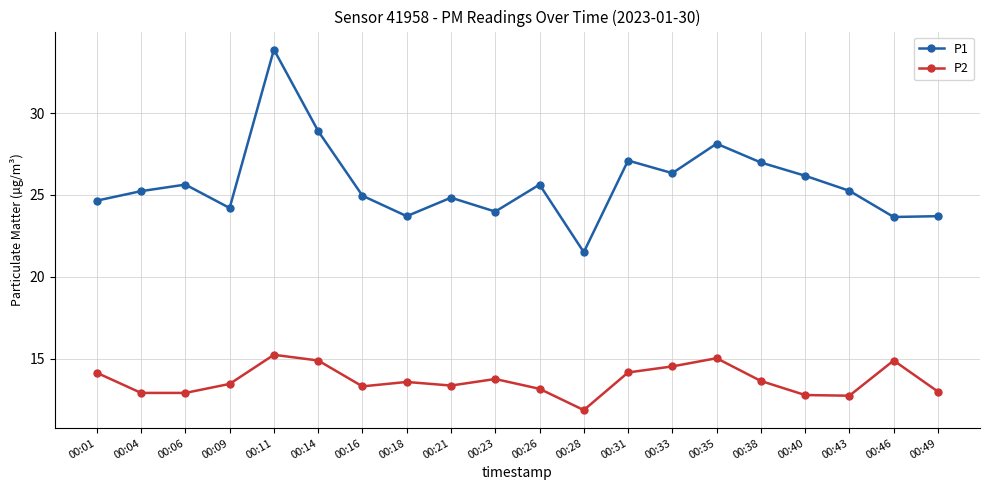

The value of P1 at 00:38 is 27.0. True or false?

True